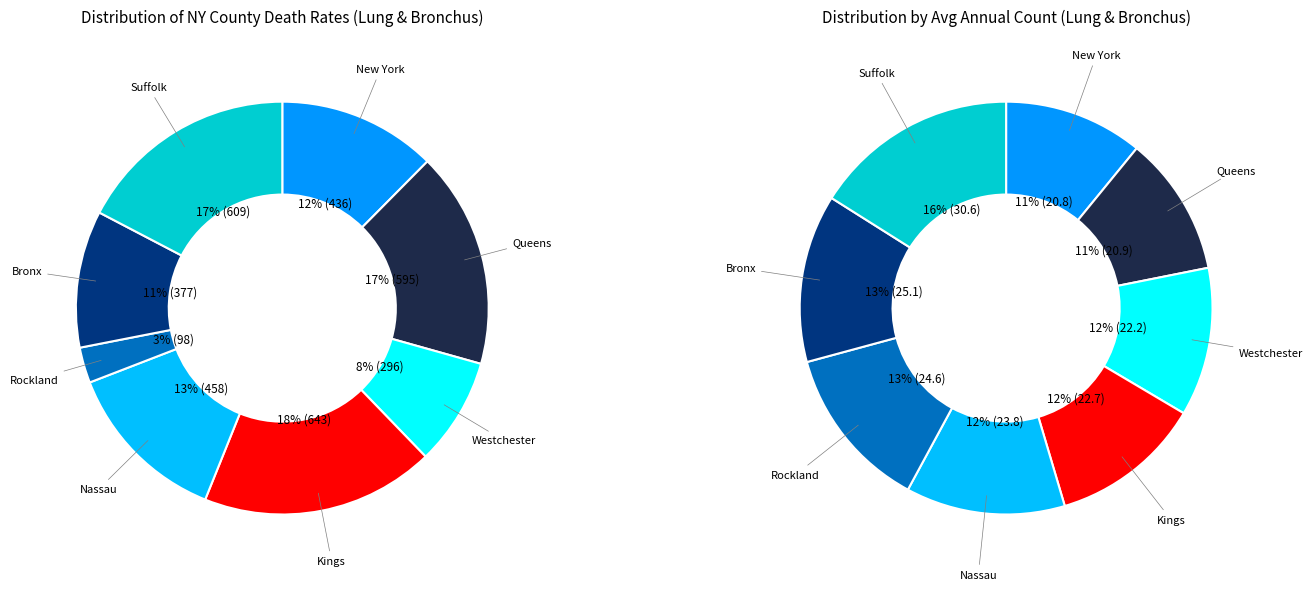

To the nearest percent, what is the combined percentage of Suffolk County and Nassau County?

30%